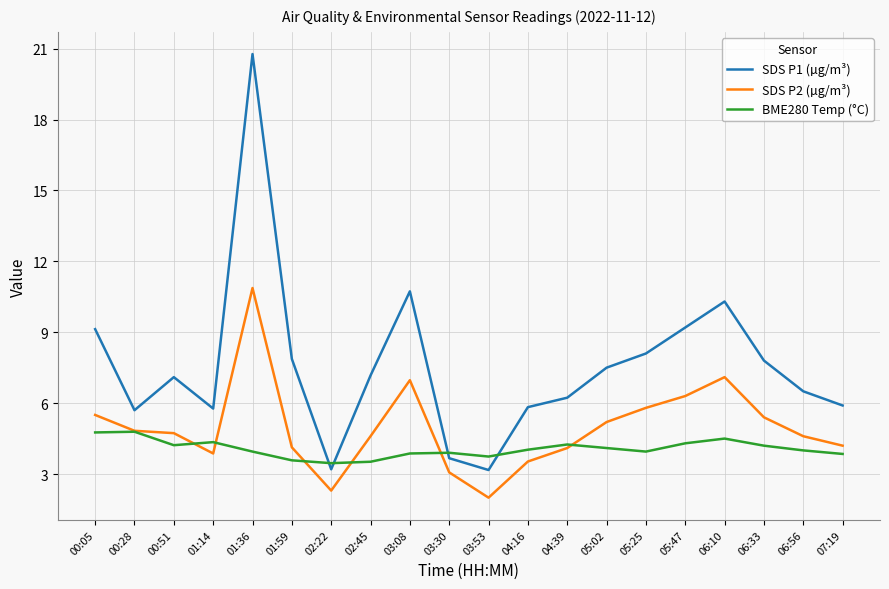

How many lines are shown in the chart?

3